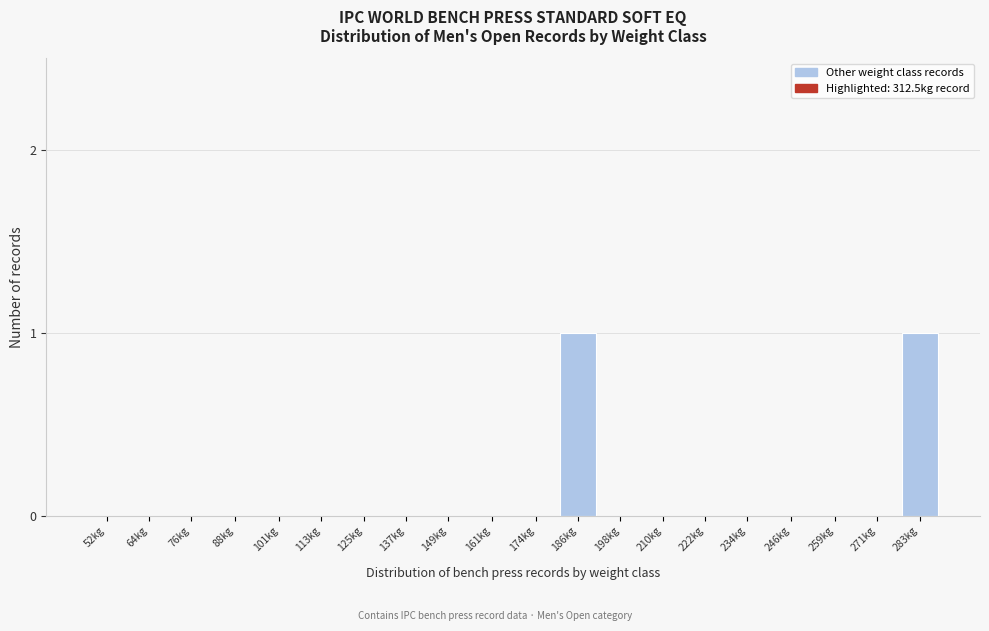

Reading left to right, what are all the values shown in this chart?

52kg=0	64kg=0	76kg=0	88kg=0	101kg=0	113kg=0	125kg=0	137kg=0	149kg=0	161kg=0	174kg=0	186kg=1	198kg=0	210kg=0	222kg=0	234kg=0	246kg=0	259kg=0	271kg=0	283kg=1